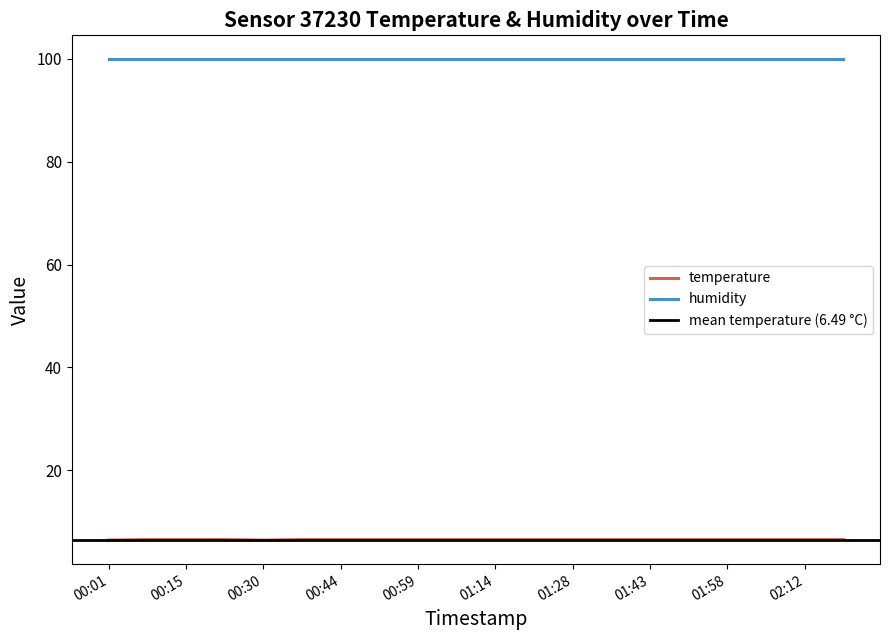

Reading left to right, list all the values displayed in this chart.

00:01=6.4	00:08=6.5	00:15=6.5	00:22=6.5	00:30=6.4	00:37=6.5	00:44=6.5	00:52=6.5	00:59=6.5	01:06=6.5	01:14=6.5	01:21=6.5	01:28=6.5	01:36=6.5	01:43=6.5	01:50=6.5	01:58=6.5	02:05=6.5	02:12=6.5	02:20=6.5